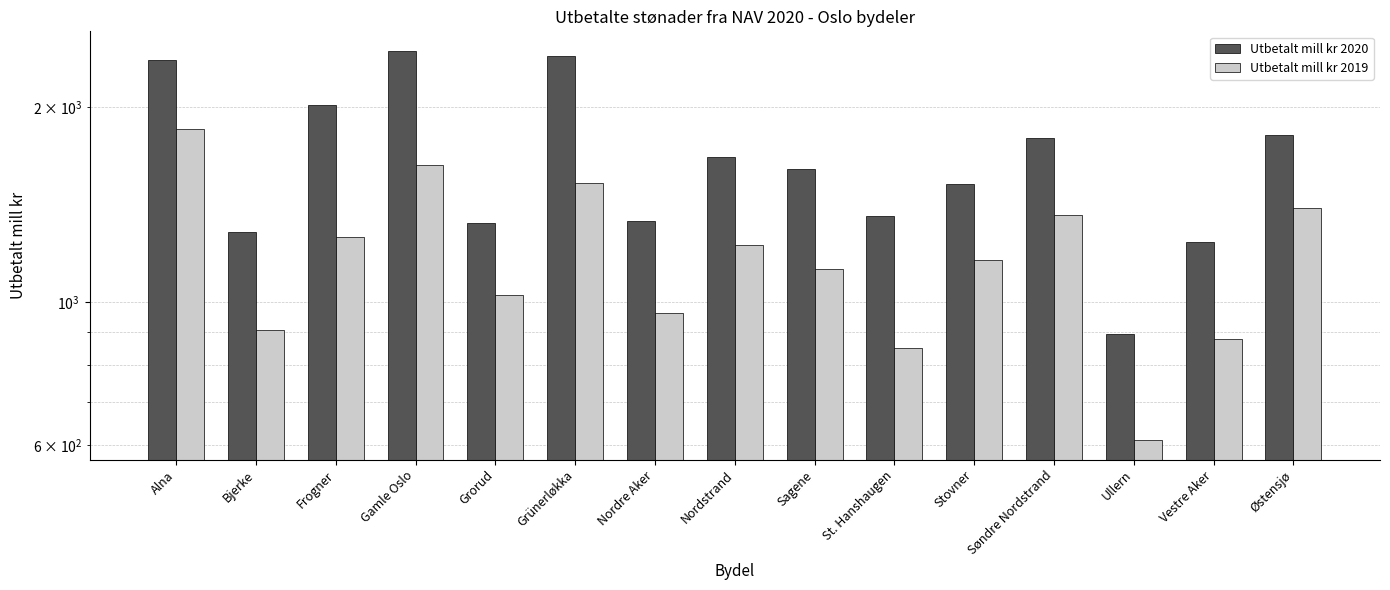

At how many categories does at least one series exceed 1553?

8